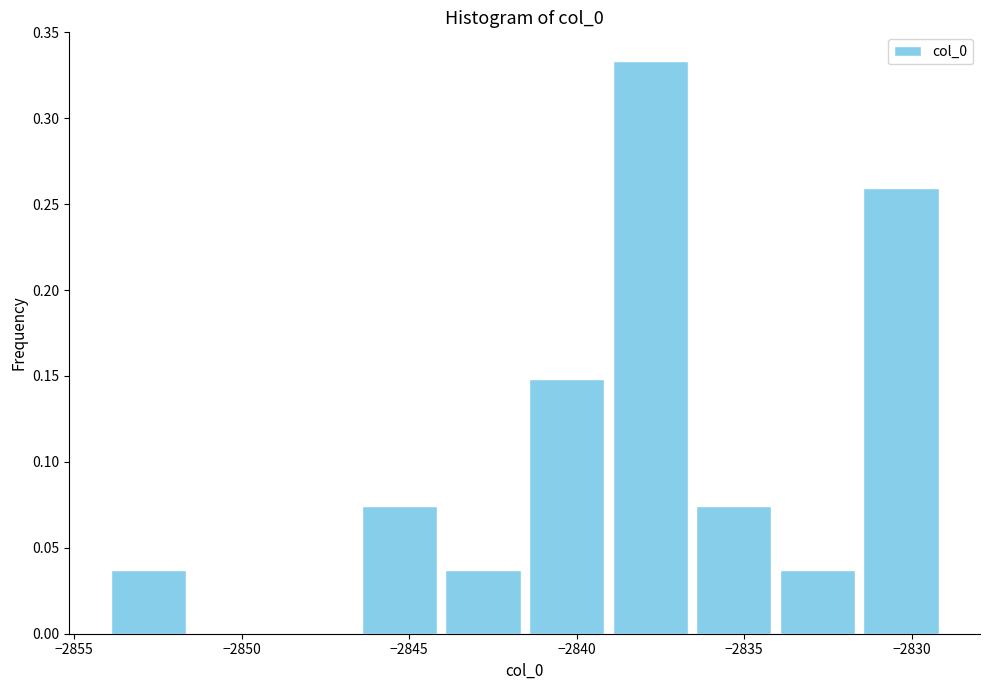

Reading left to right, transcribe this chart: for each bar, give the range it covers on the x-axis and its height. Neither the bar edges nor the heights are printed on the chart, so give them approximately, as read against the axes.

-2854.0 to -2851.5: 0.035
-2851.5 to -2849.0: 0
-2849.0 to -2846.5: 0
-2846.5 to -2844.0: 0.075
-2844.0 to -2841.5: 0.035
-2841.5 to -2839.0: 0.150
-2839.0 to -2836.5: 0.335
-2836.5 to -2834.0: 0.075
-2834.0 to -2831.5: 0.035
-2831.5 to -2829.0: 0.260